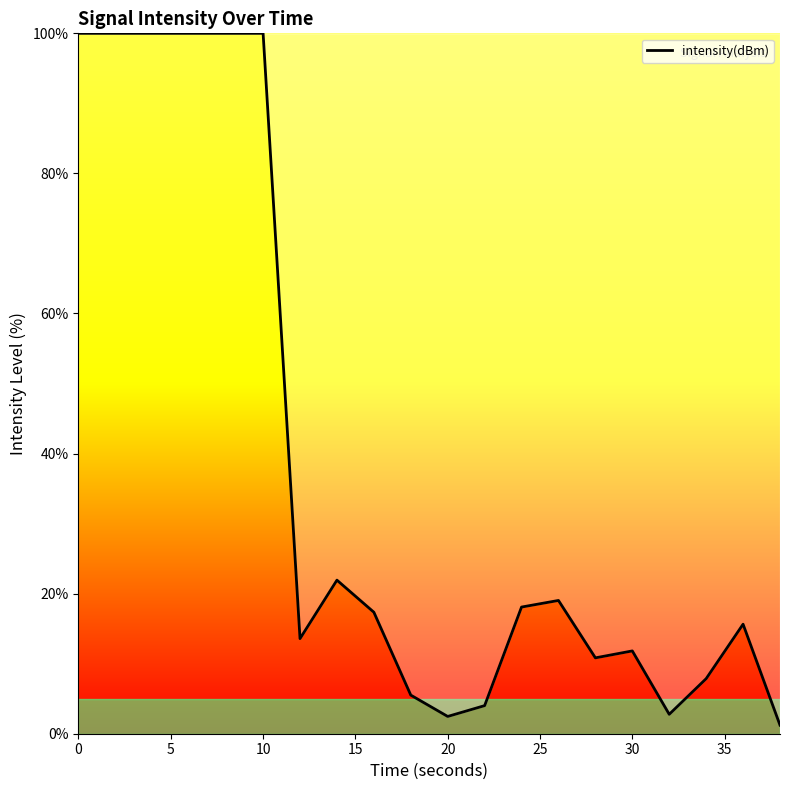

What is the maximum value shown in the chart?

100.0